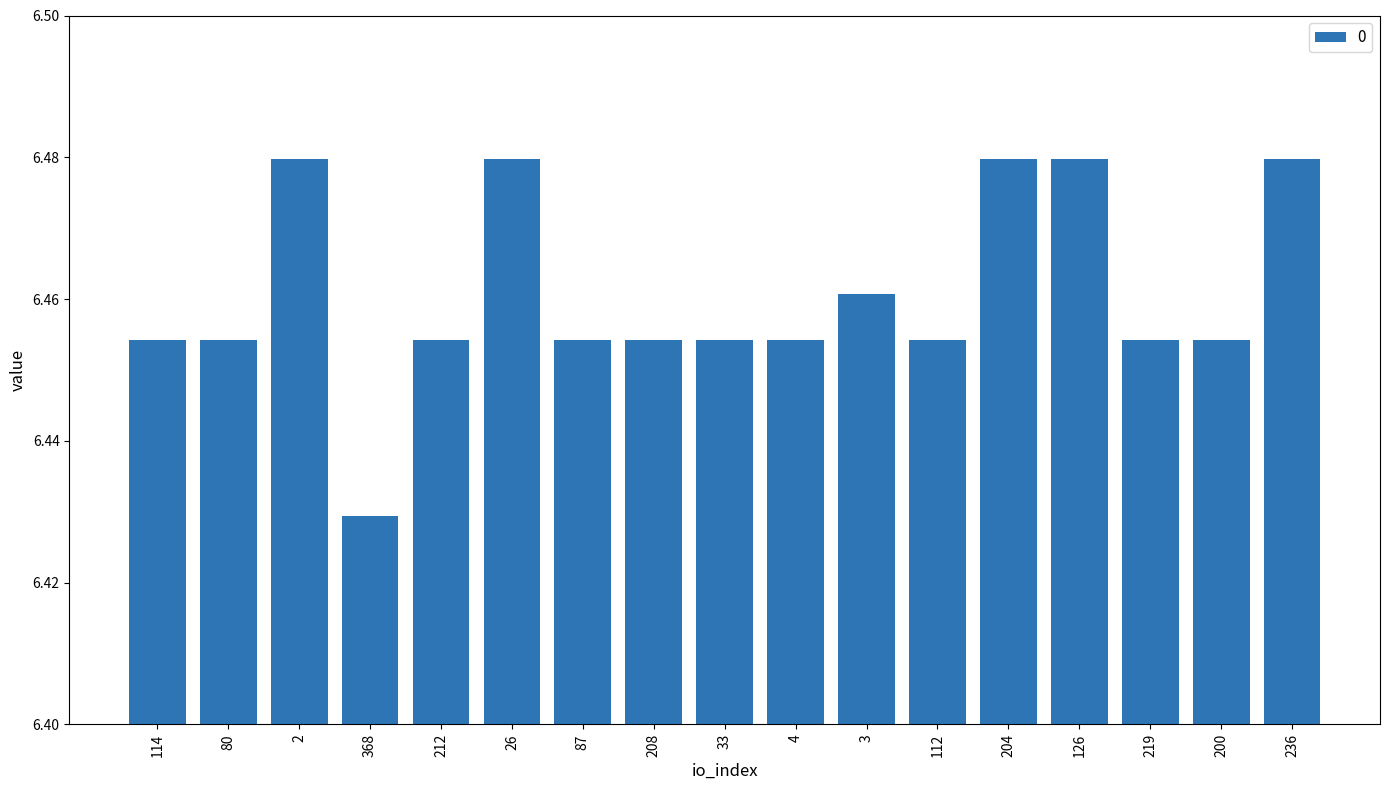

What is the ratio of the value at 200 to the value at 87?

1.0